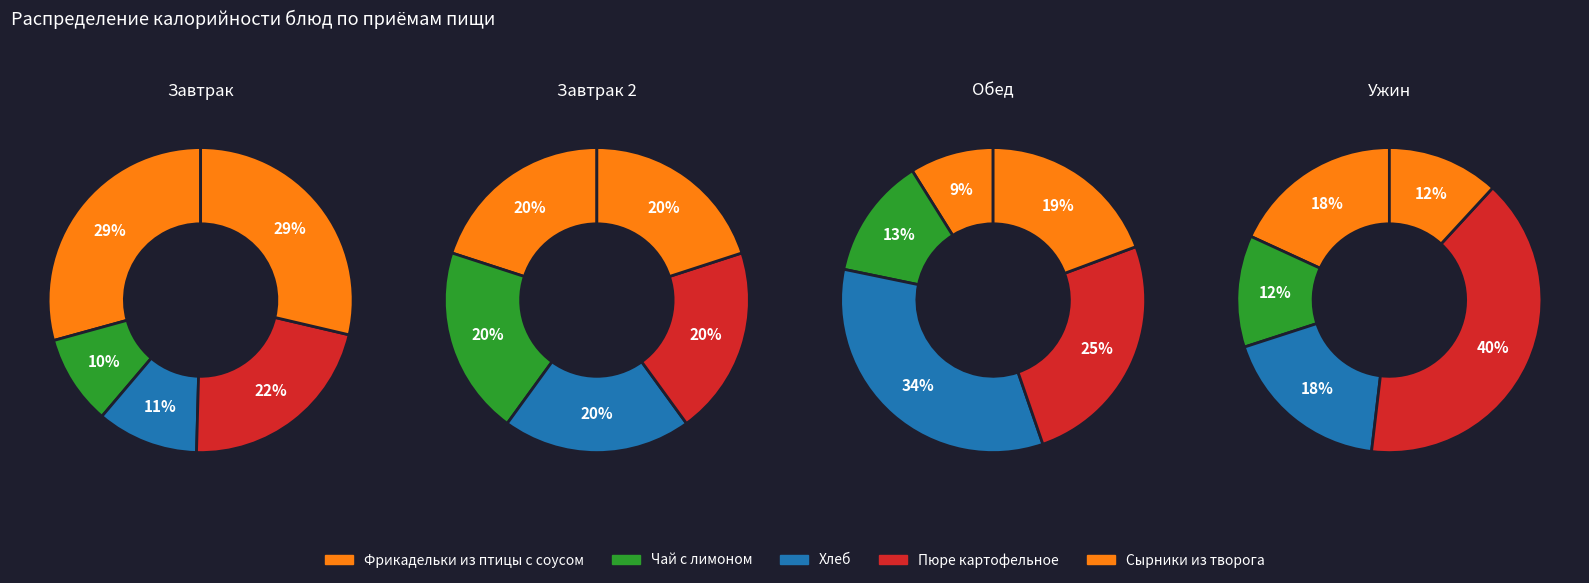

Which has a higher value, Фрикадельки из птицы с соусом or Чай с лимоном?

Фрикадельки из птицы с соусом